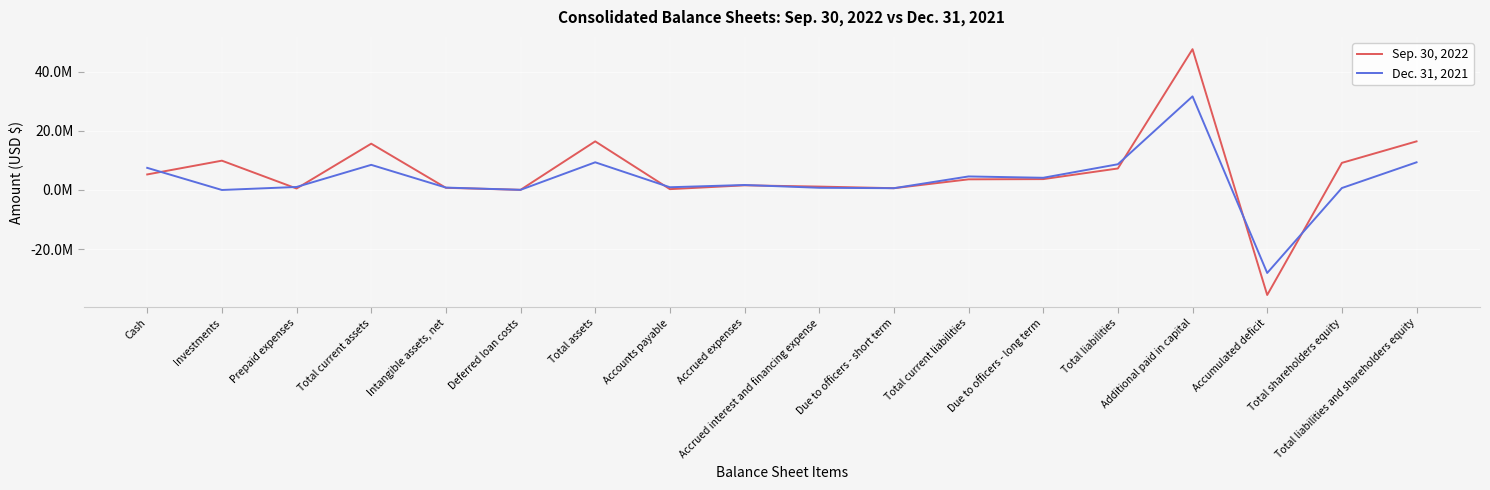

What is the total value across all series at Additional paid in capital?

79274492